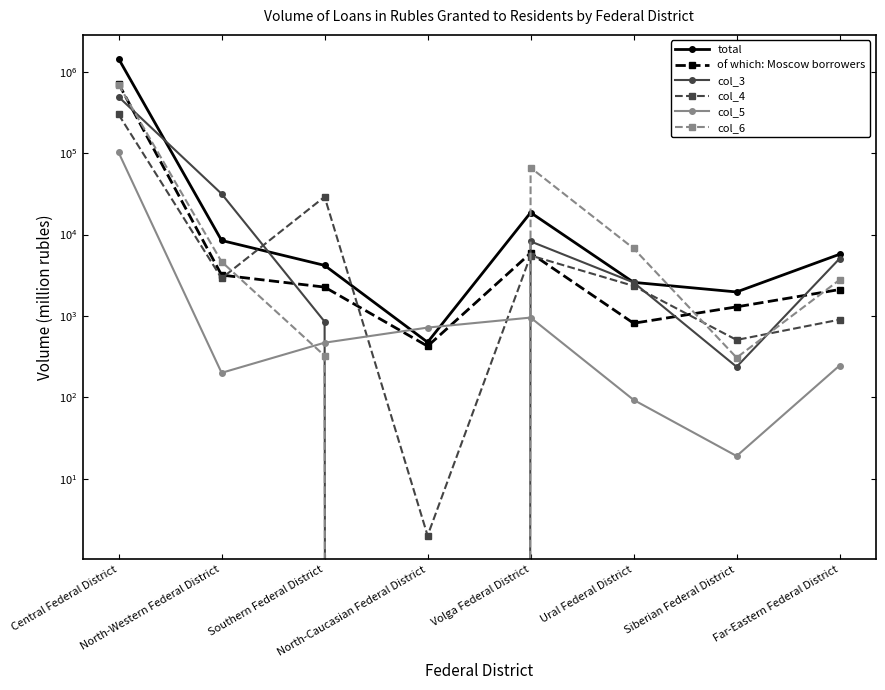

Does the chart have visible grid lines?

No